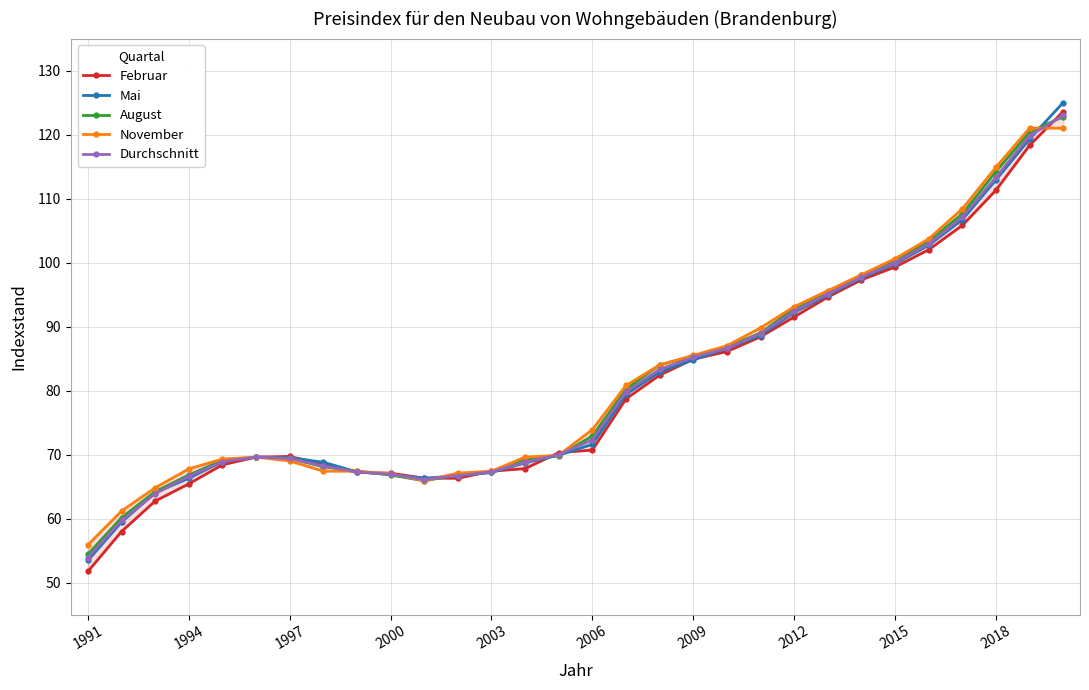

Which series has the widest spread of values?

Februar